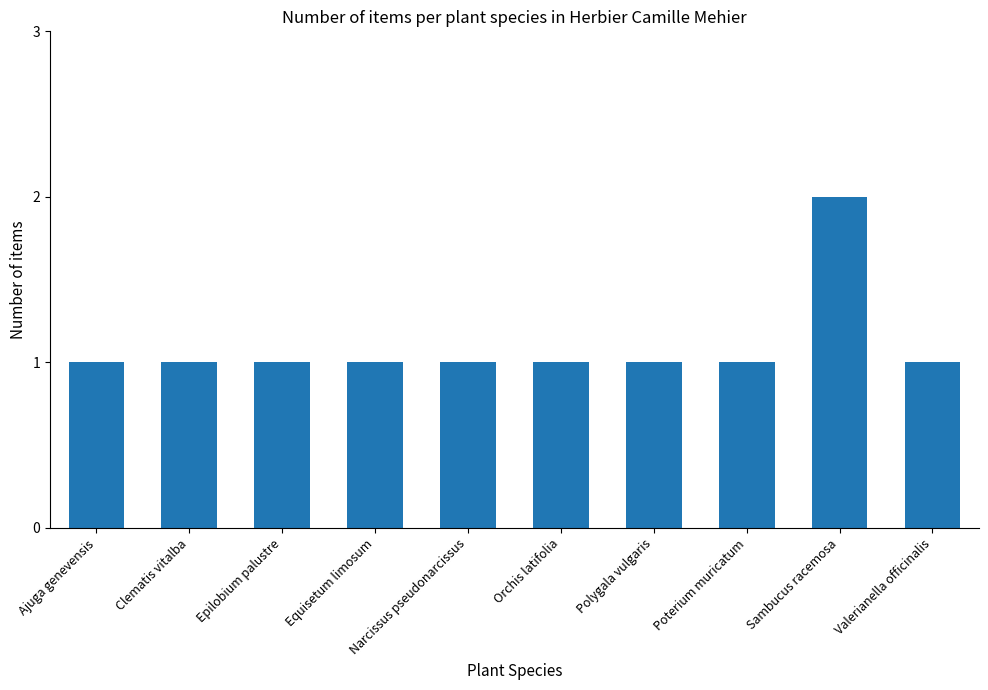

What is the label of the 7th bar from the right?

Equisetum limosum